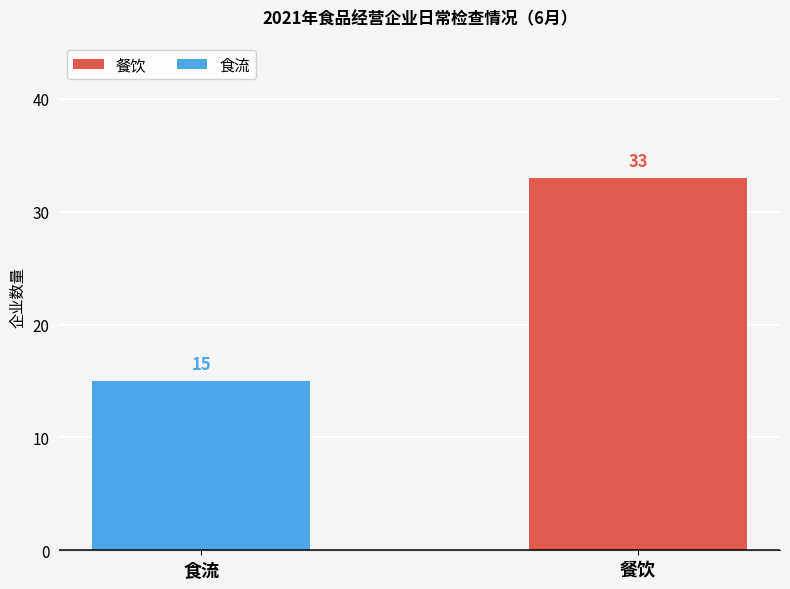

List the series in order of their peak value, lowest first.

食流, 餐饮